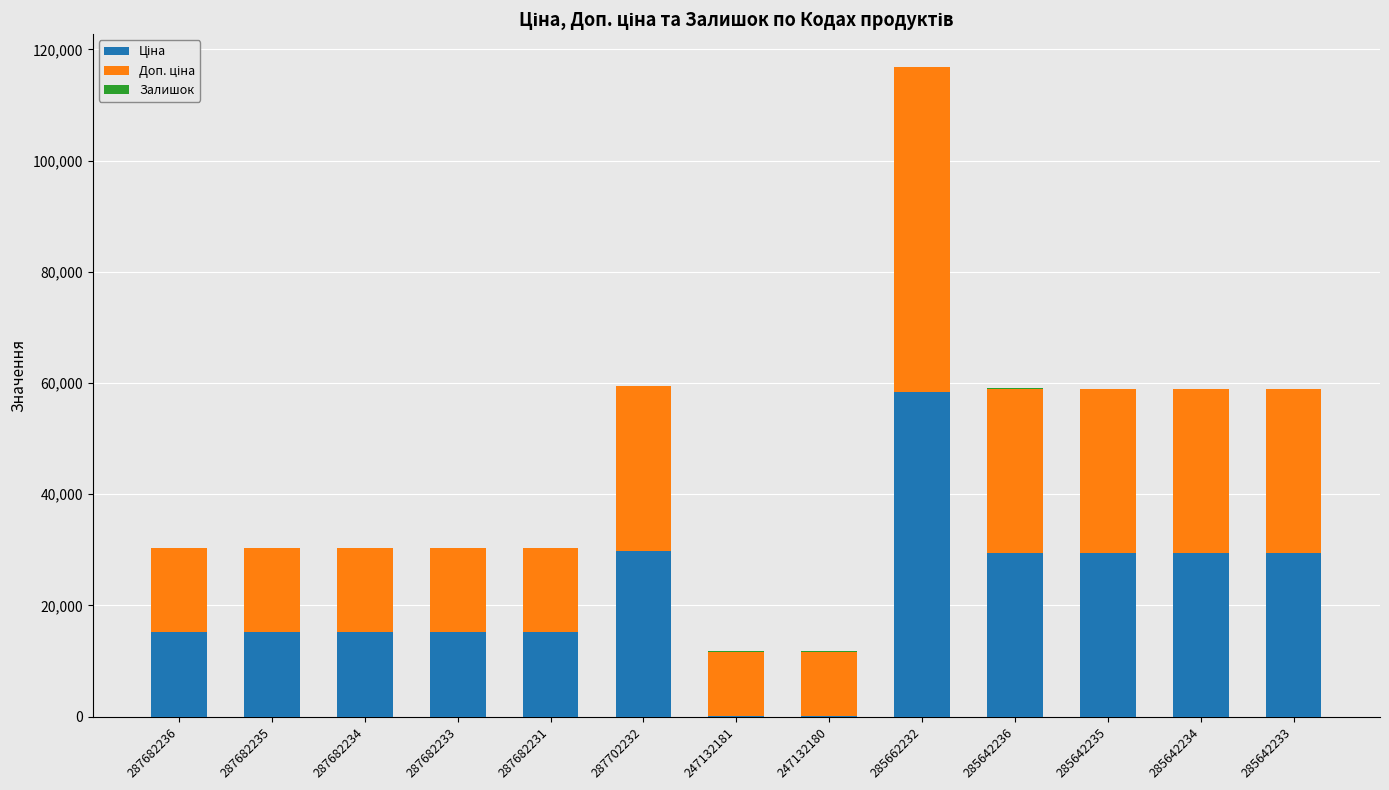

What is the total value across all series at 287682233?

30240.0